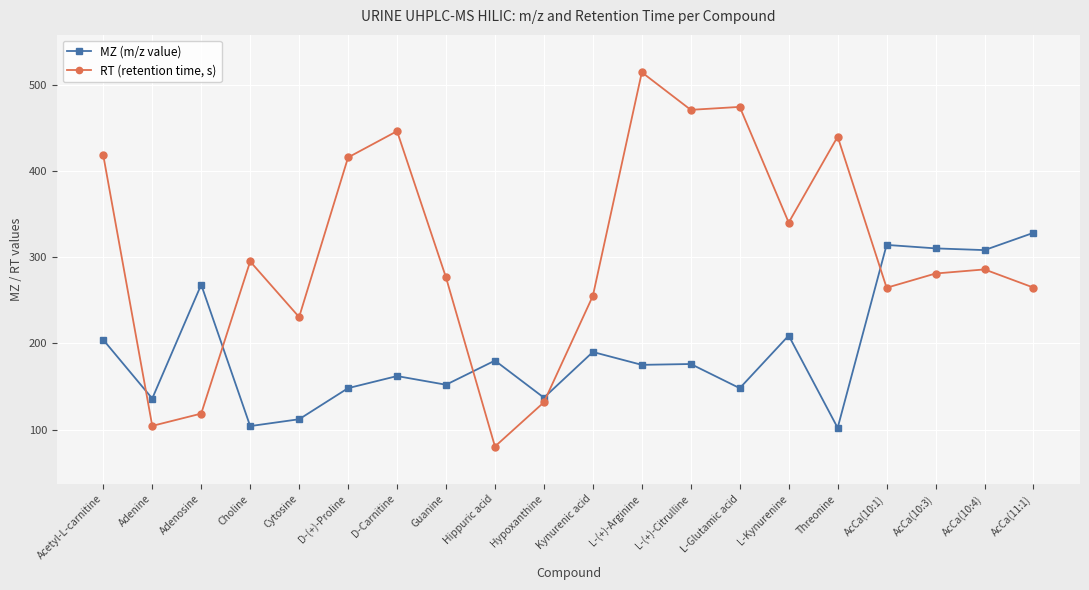

At how many categories does at least one series exceed 222?

17